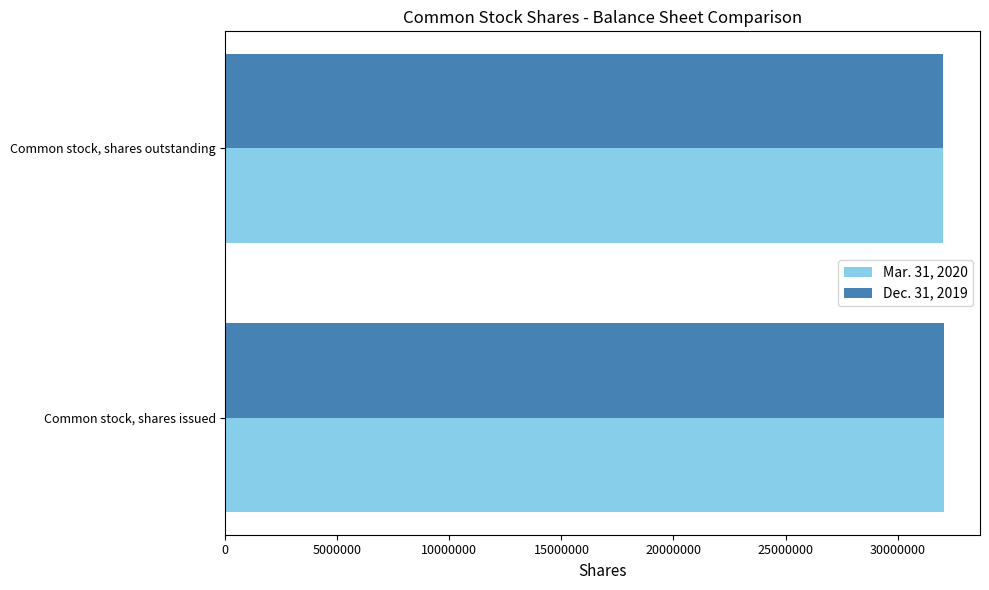

Rank the categories by Dec. 31, 2019 value from highest to lowest.

Common stock, shares issued, Common stock, shares outstanding